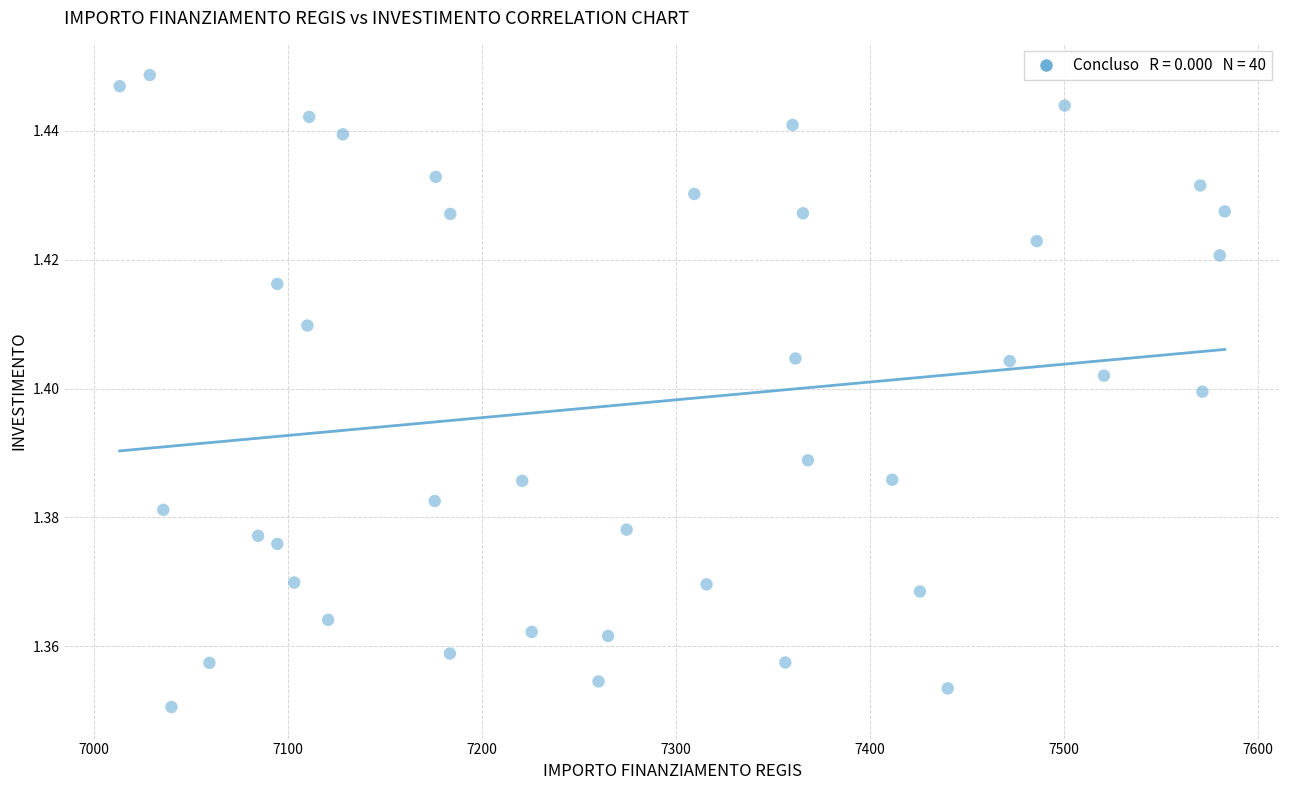

What is the range of X values (max minus min)?

569.6